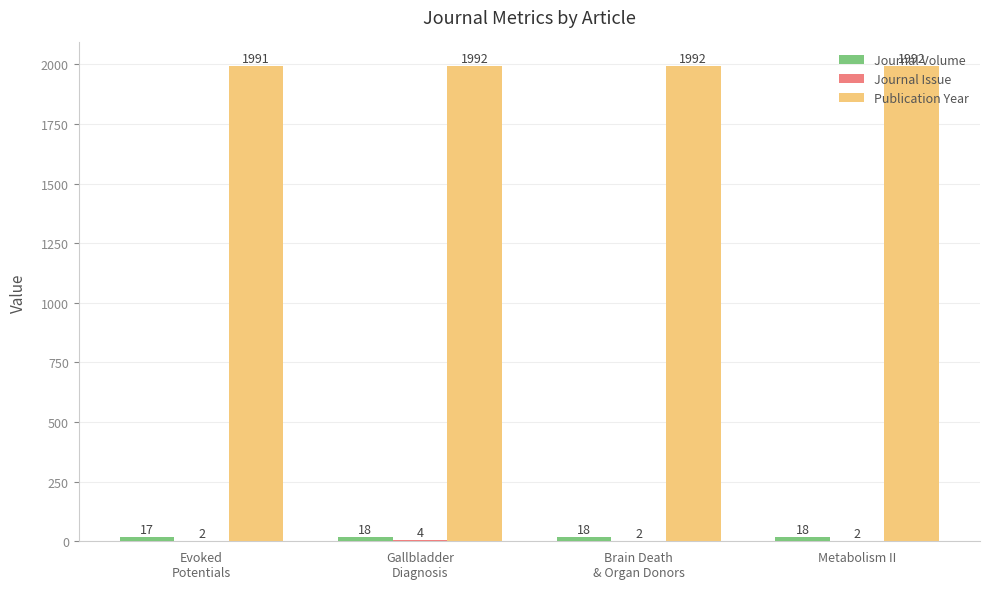

What is the greatest value displayed?

1992